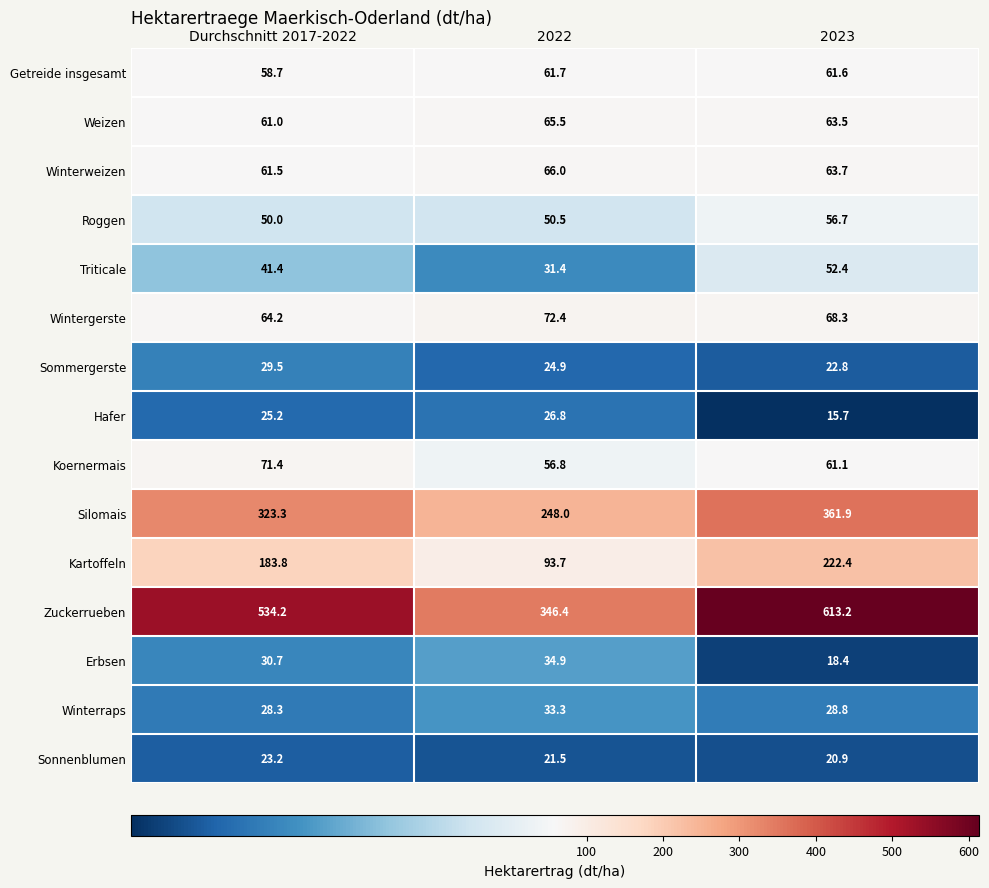

What is the difference between the maximum and second lowest values in the Triticale series?

11.0